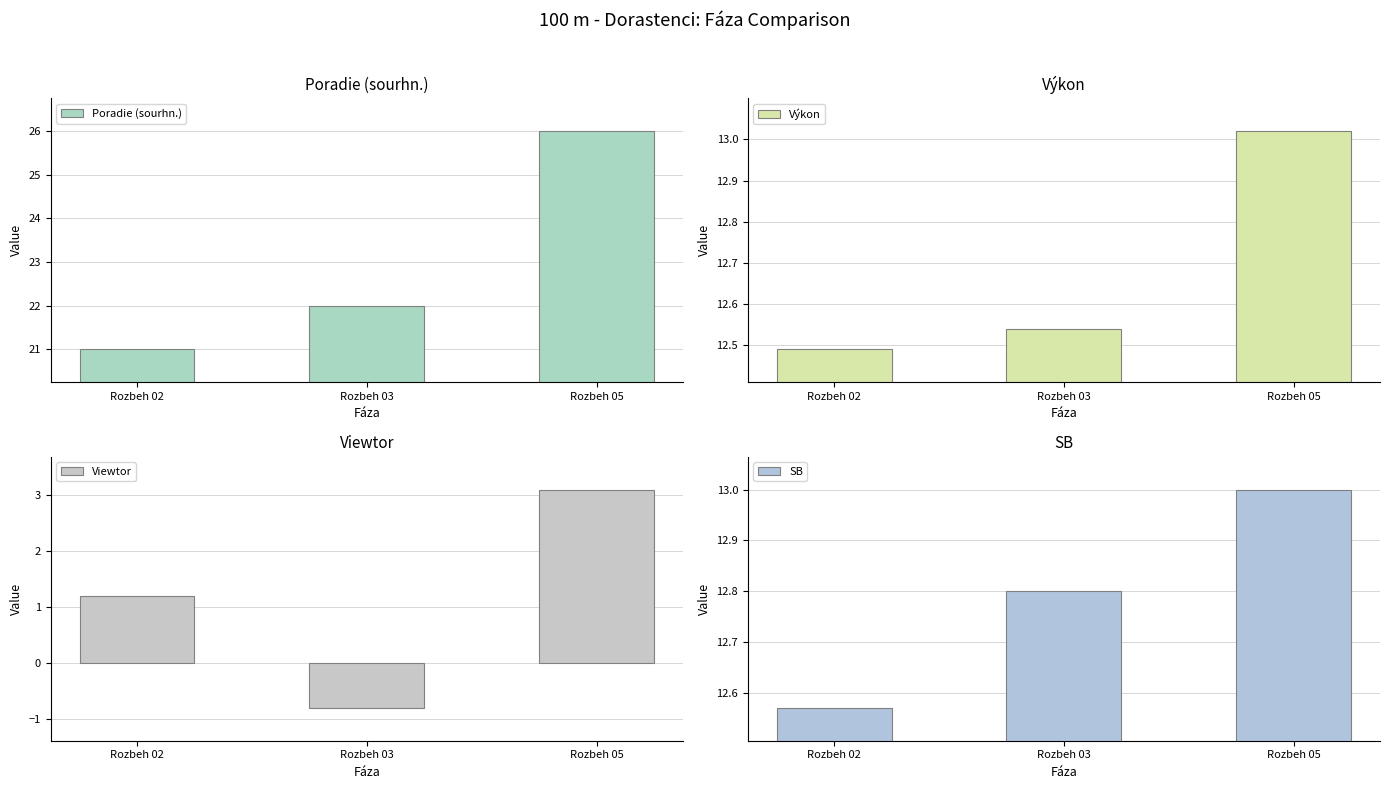

At which category is the sum across all series the highest?

Rozbeh 05